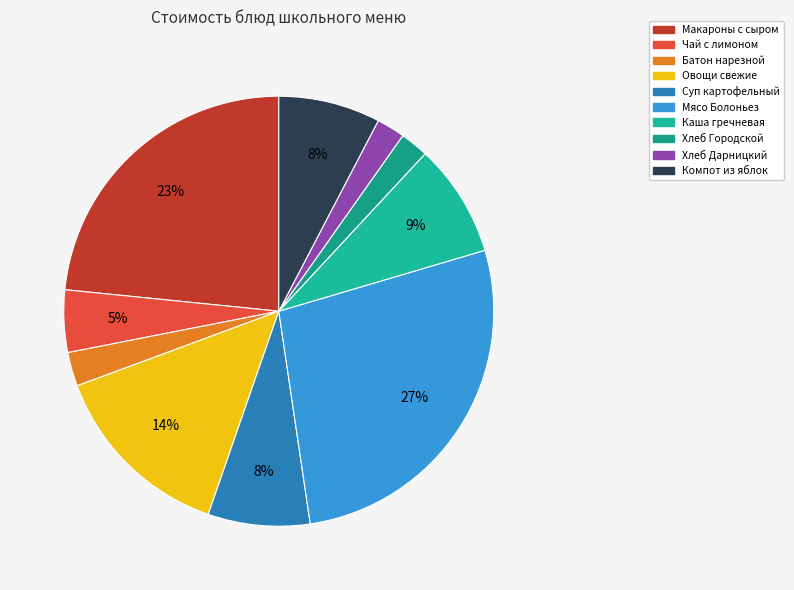

Is there a majority slice in this chart?

No